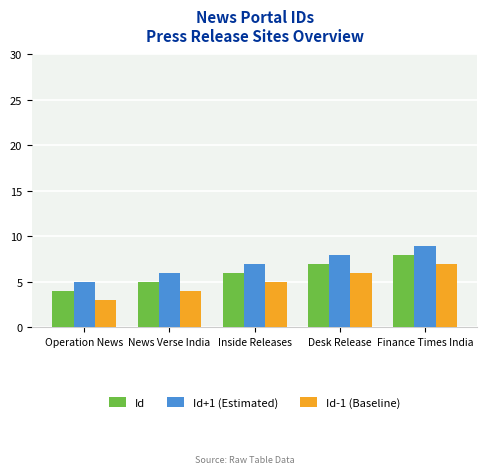

At which label does Id reach its minimum?

Operation News